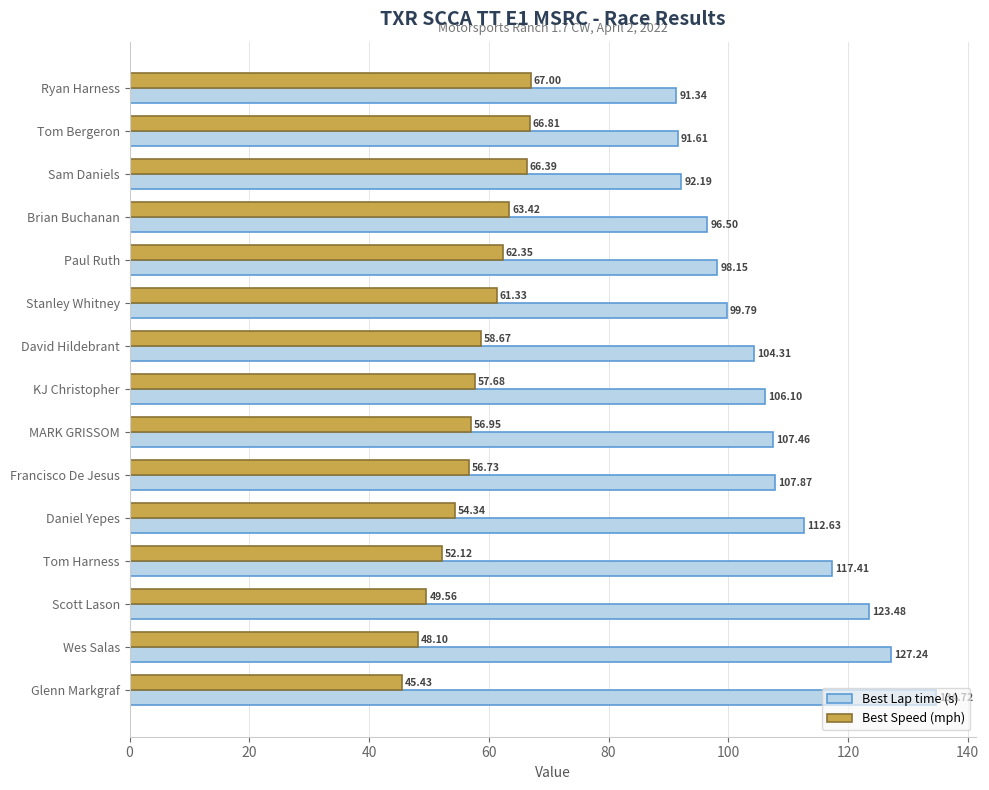

Is the value of Best Lap time (s) at Francisco De Jesus greater than the value of Best Speed (mph) at Francisco De Jesus?

Yes